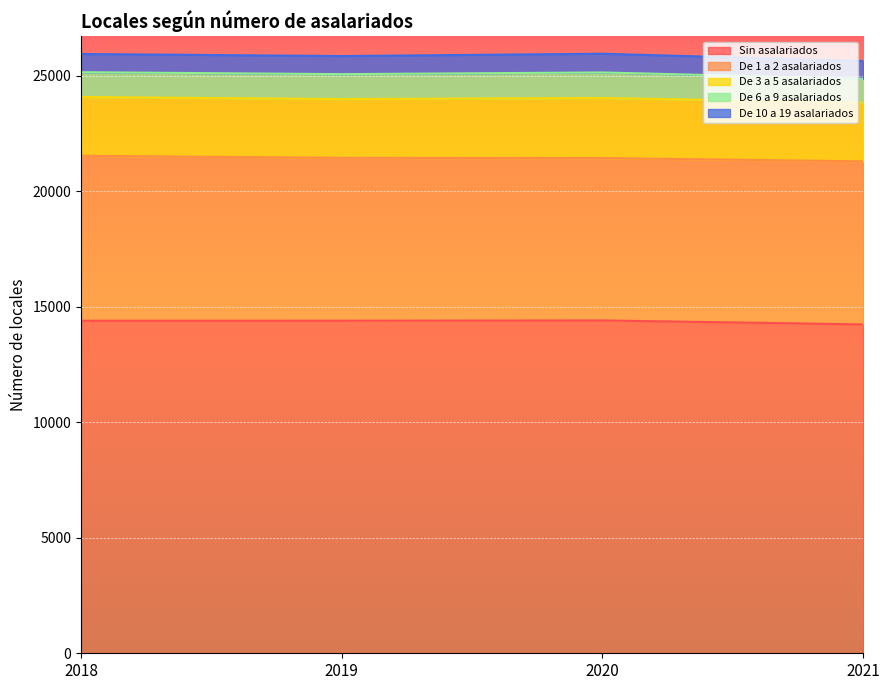

Which series has the largest range (max minus min)?

Sin asalariados